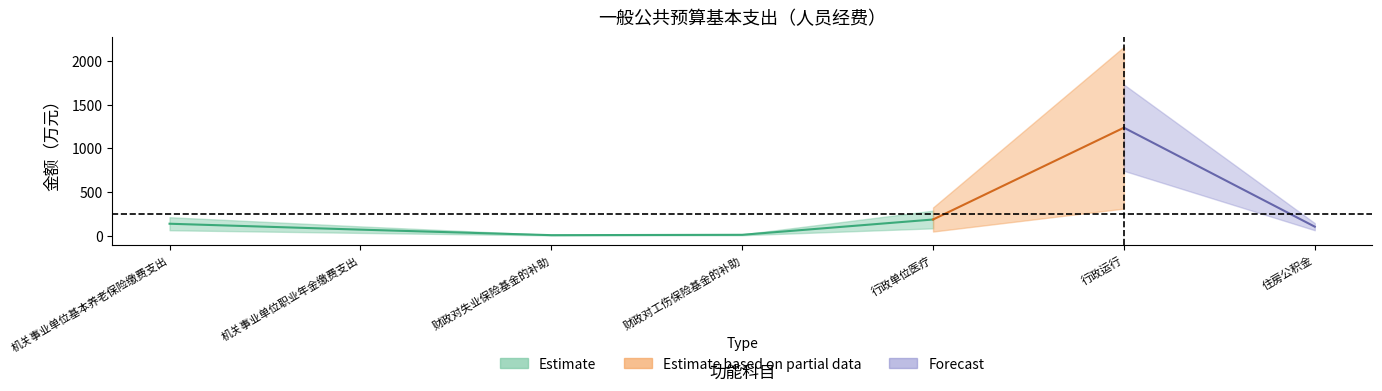

What is the label of the 3rd point from the left?

财政对失业保险基金的补助